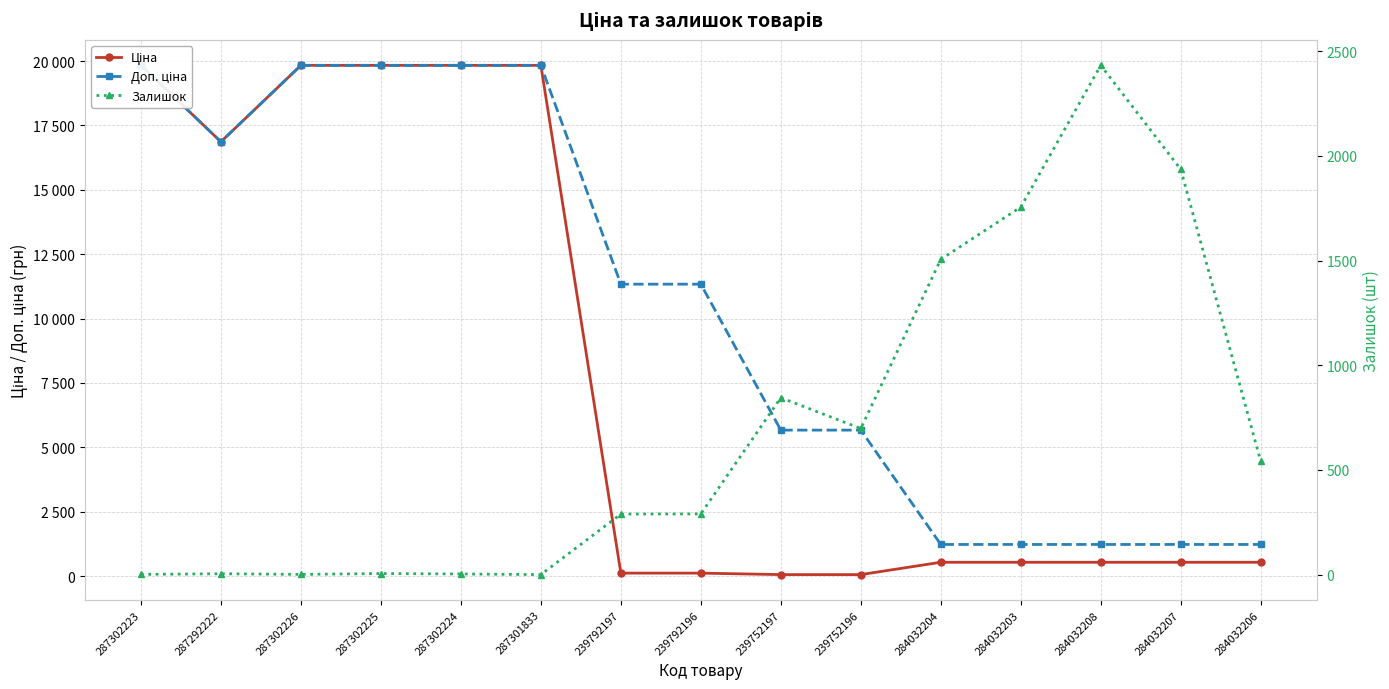

What is the highest value of the Залишок series?

2433.0